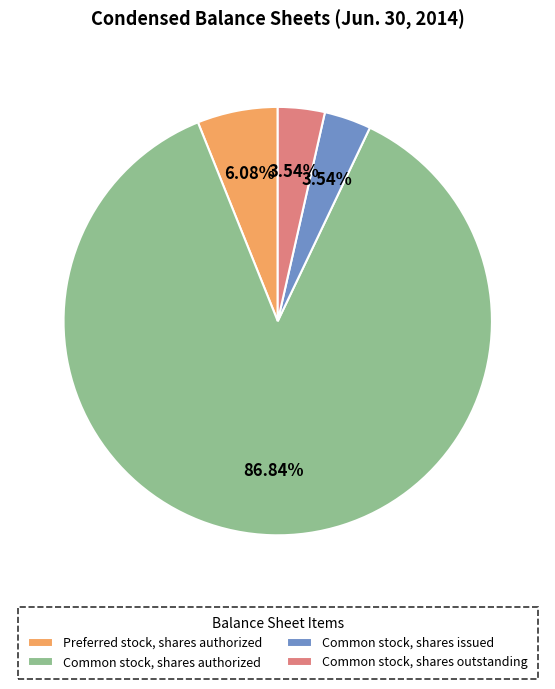

To the nearest percent, what is the average slice percentage?

25%